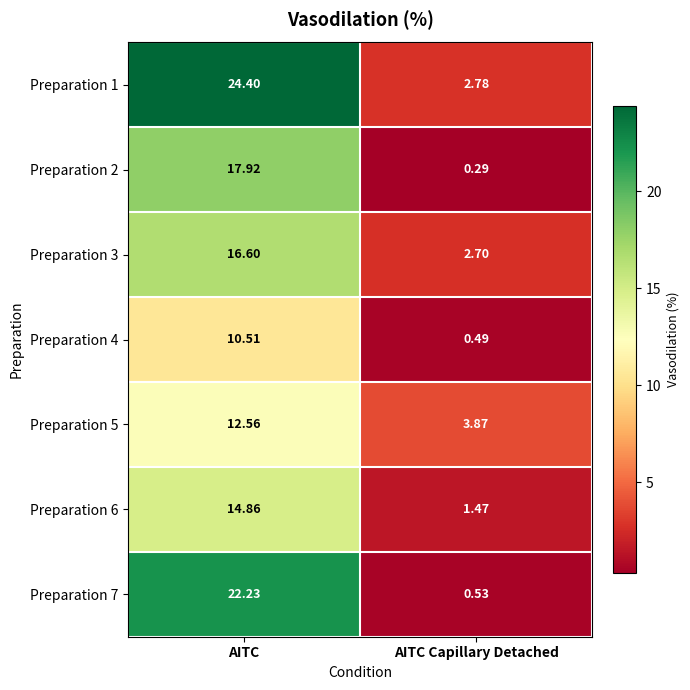

Rank the series by their maximum value, from lowest to highest.

Preparation 4, Preparation 5, Preparation 6, Preparation 3, Preparation 2, Preparation 7, Preparation 1